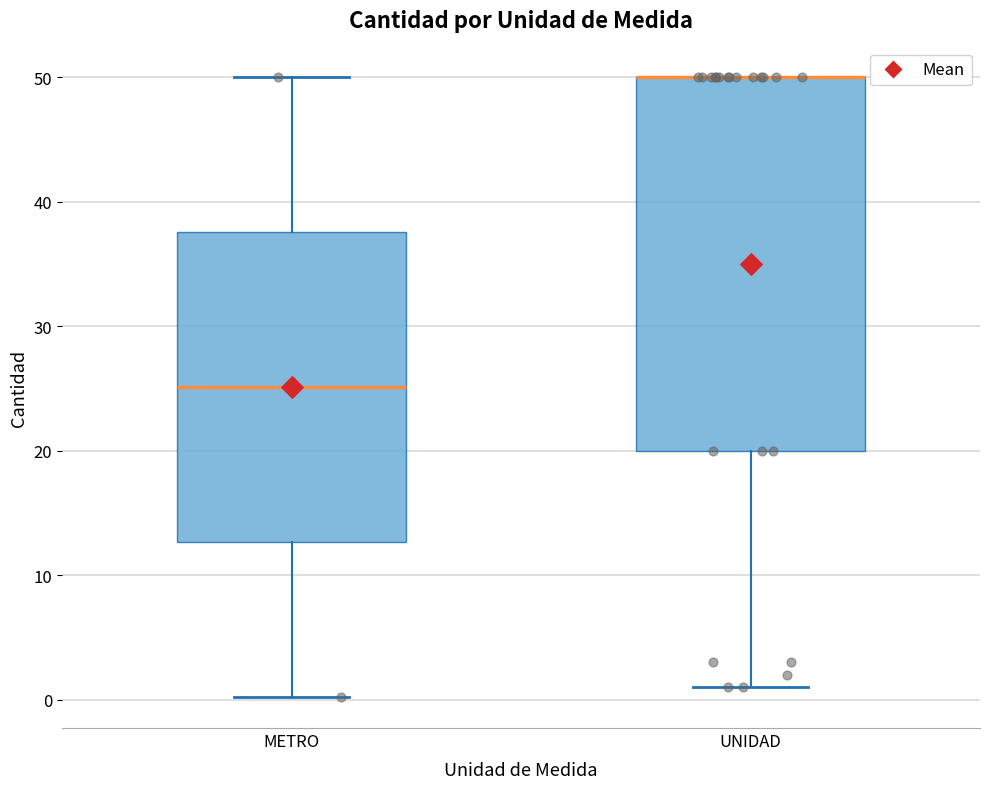

Which box is the tallest, from its lower edge to its upper edge?

UNIDAD